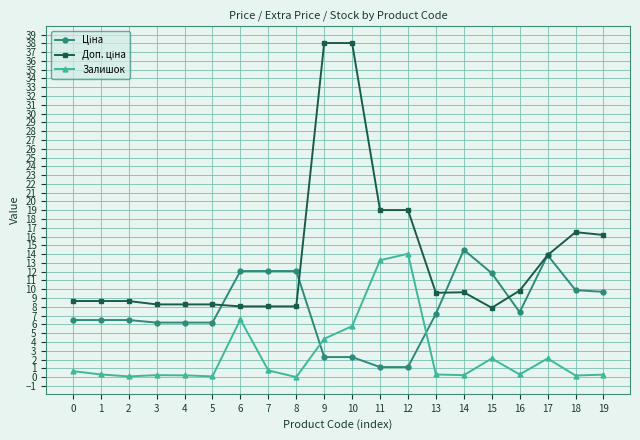

The Залишок series shows 4.4 at 9. True or false?

True